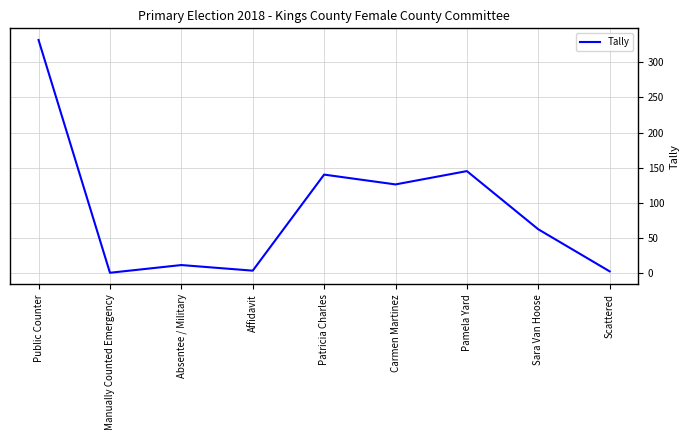

At which label does the data first exceed 62?

Public Counter